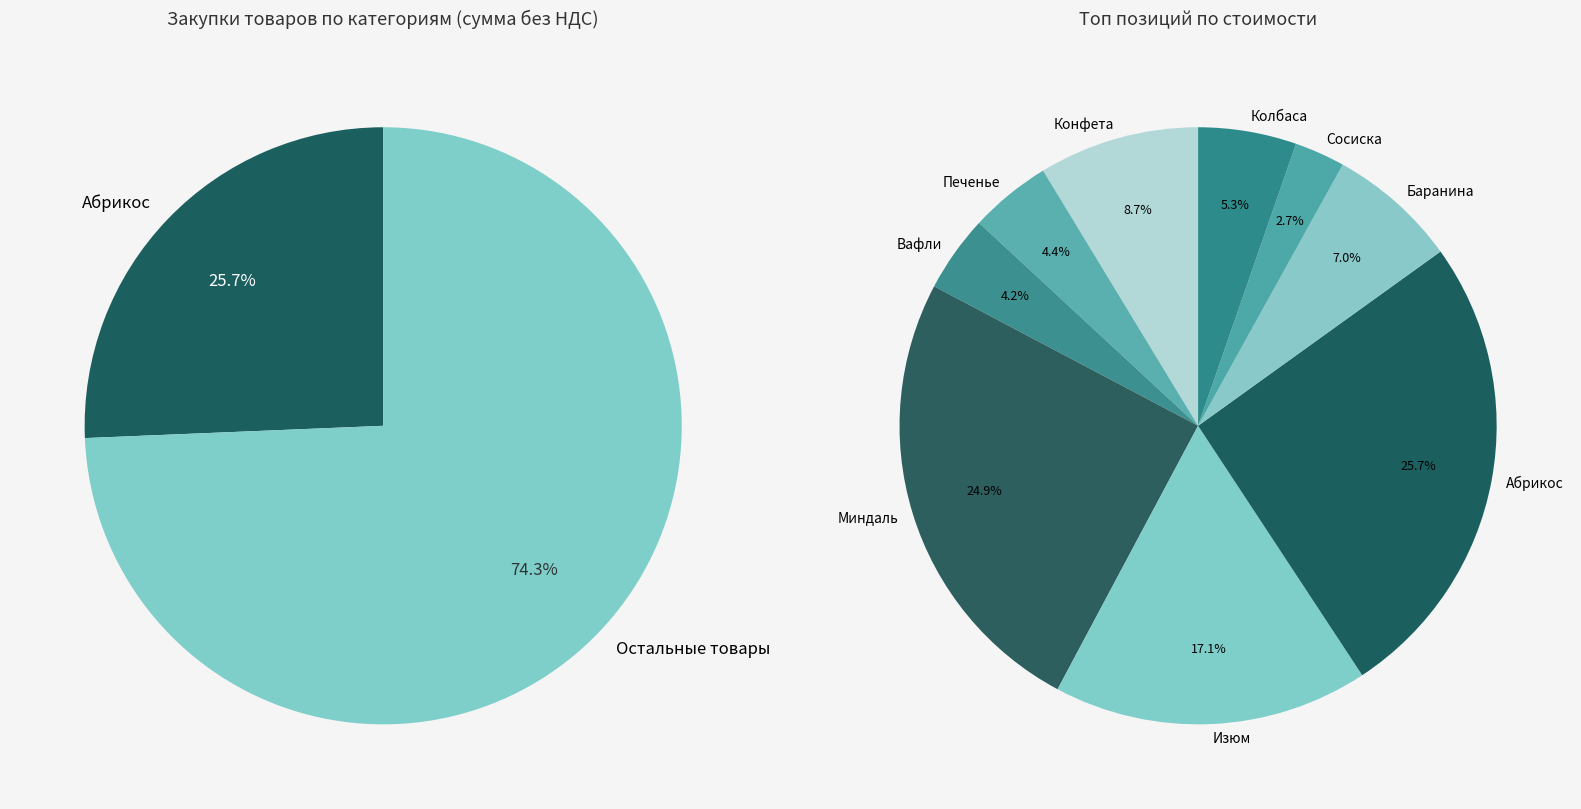

Between Баранина and Колбаса, which is larger?

Баранина